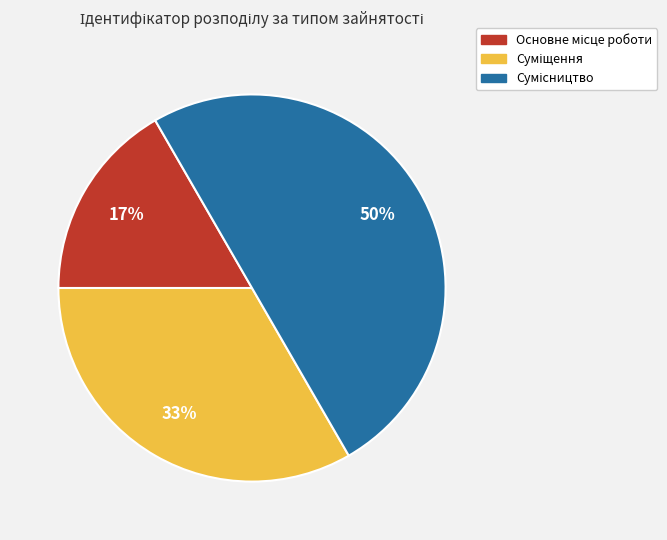

To the nearest percent, what is the difference between the largest and smallest slice percentages?

33%